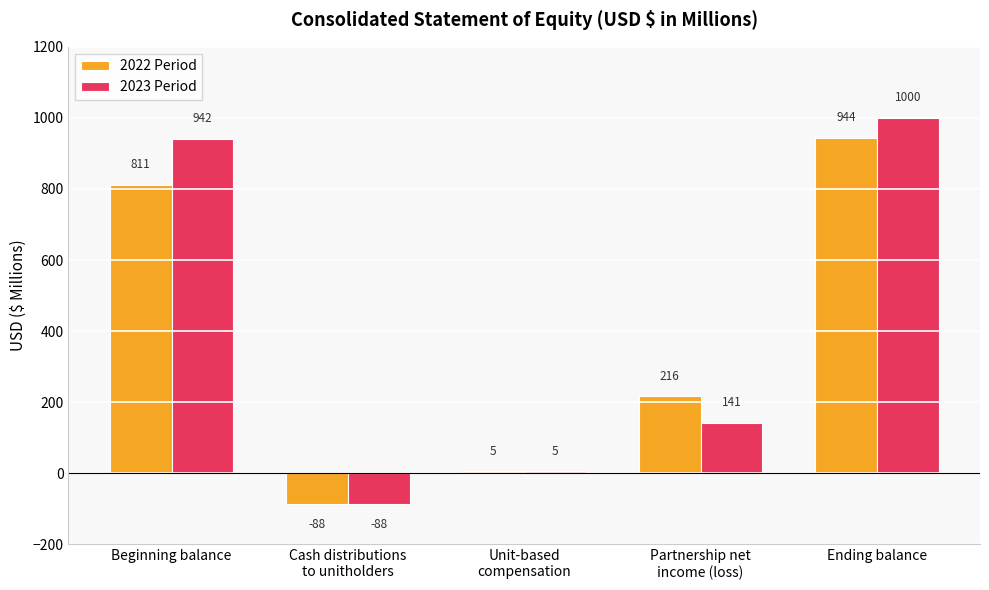

What is the difference between the highest and lowest values at Partnership net
income (loss)?

75